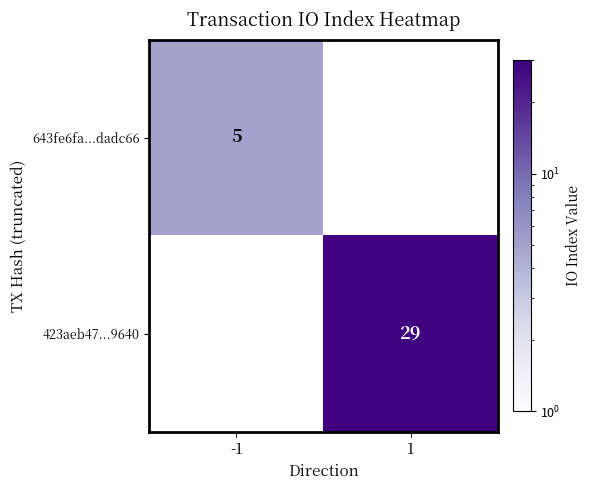

The 423aeb47...9640 series shows 48.3 at 1. True or false?

False